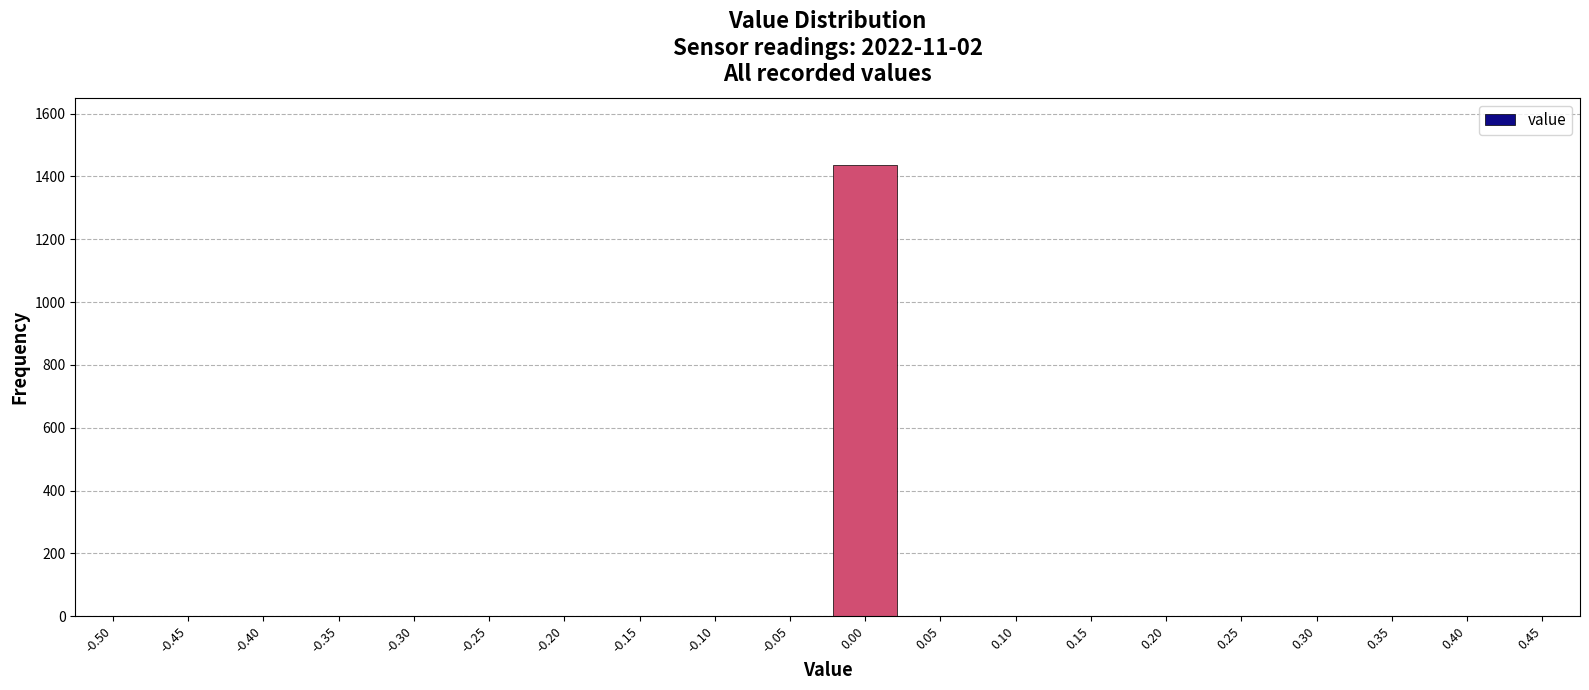

Reading left to right, extract all data points from this chart.

-0.50=0	-0.45=0	-0.40=0	-0.35=0	-0.30=0	-0.25=0	-0.20=0	-0.15=0	-0.10=0	-0.05=0	0.00=1435	0.05=0	0.10=0	0.15=0	0.20=0	0.25=0	0.30=0	0.35=0	0.40=0	0.45=0